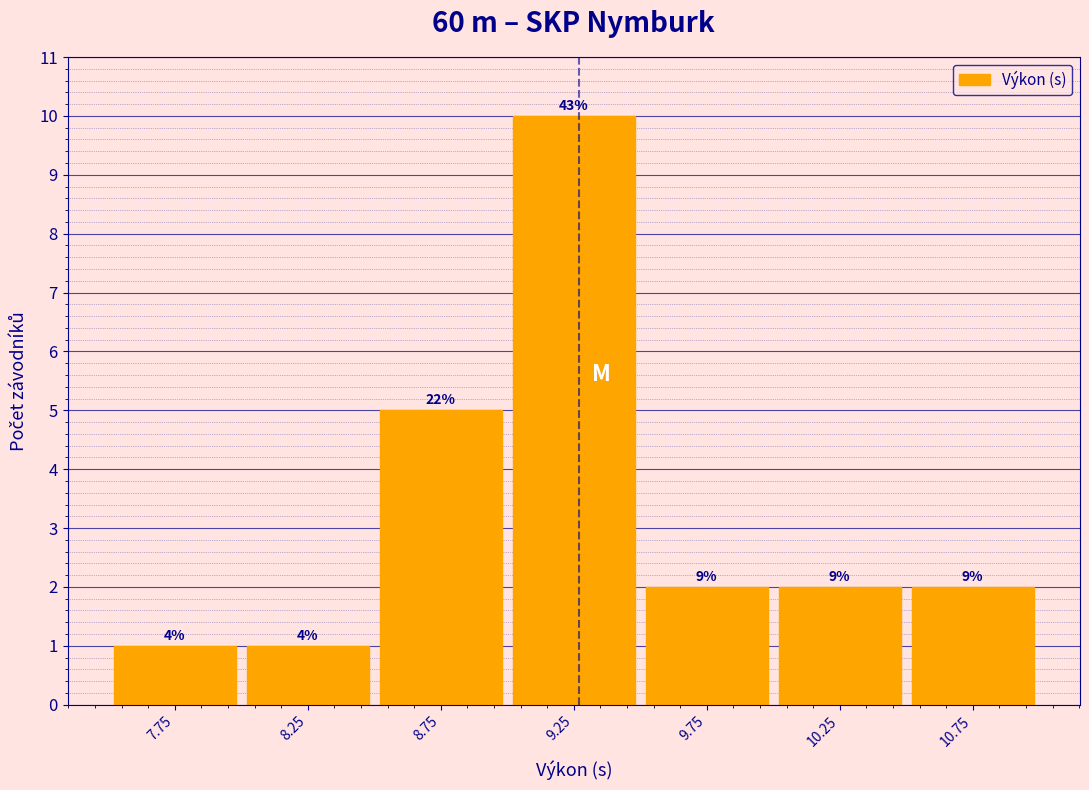

Does the chart contain any negative values?

No